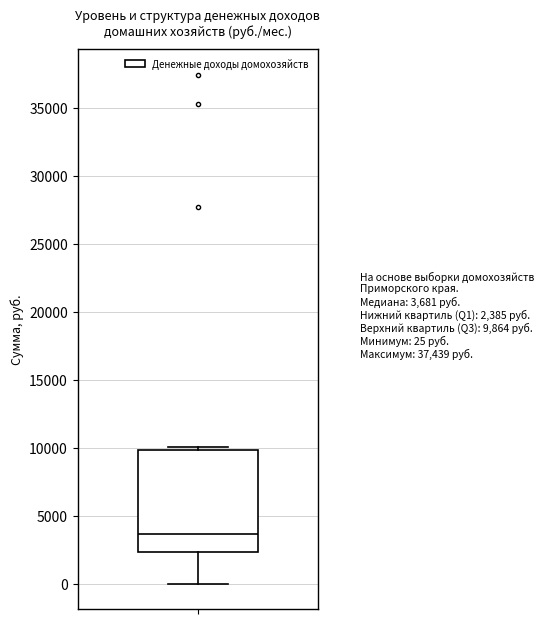

Where does the median line of the box sit on the y-axis? The values are not printed on the chart, so give them approximately, as read against the axis.

3500